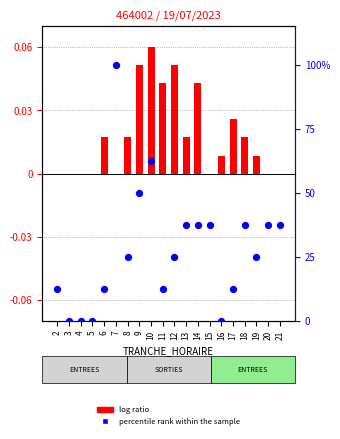

What are all the series names shown in the legend?

log ratio, percentile rank within the sample